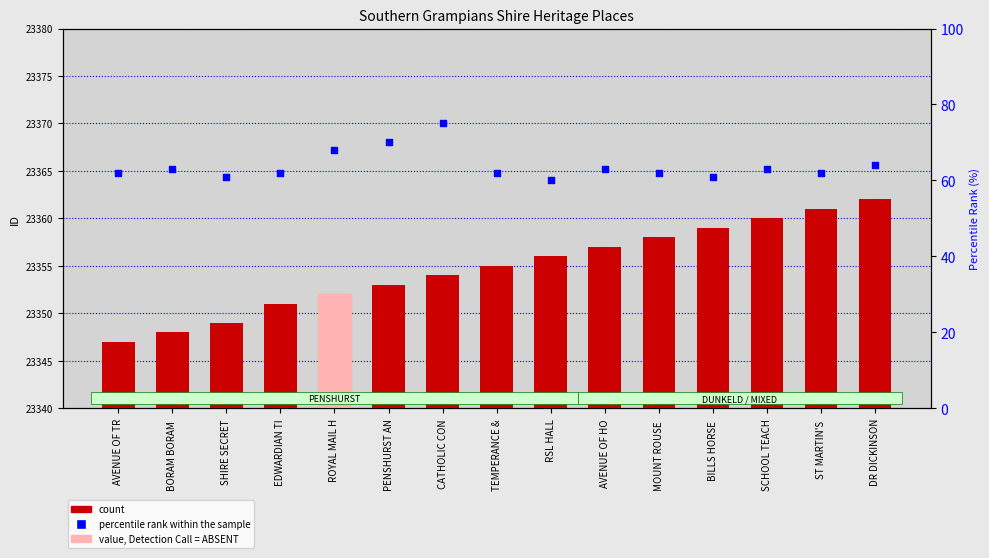

Which series contains the lowest Y value?

percentile rank within the sample